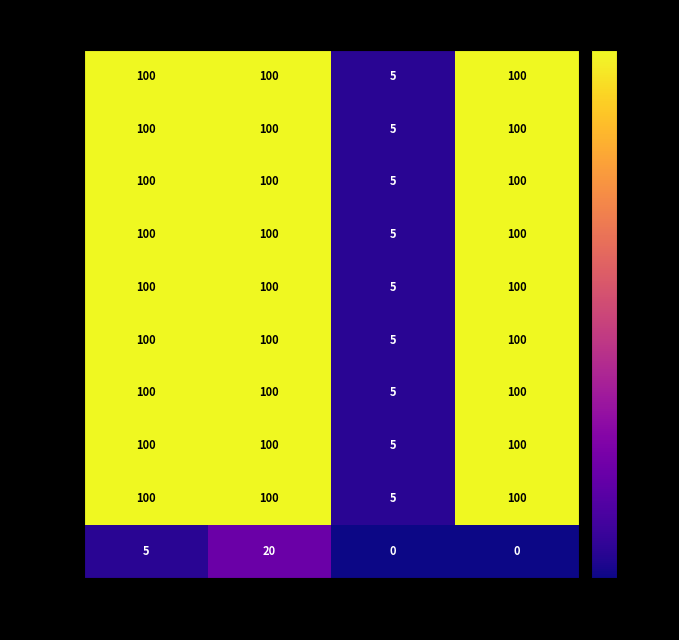

At how many categories does at least one series exceed 32?

3